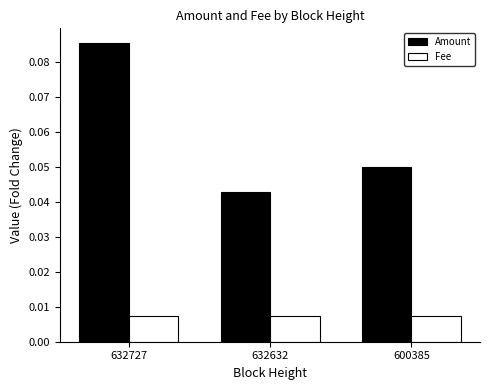

List the labels in order of Amount value, smallest first.

632632, 600385, 632727